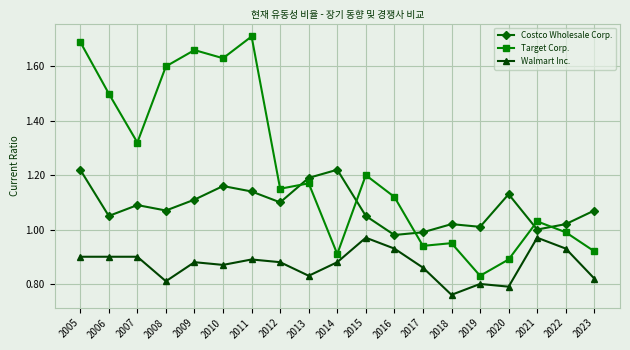

At which category is the sum across all series the highest?

2005